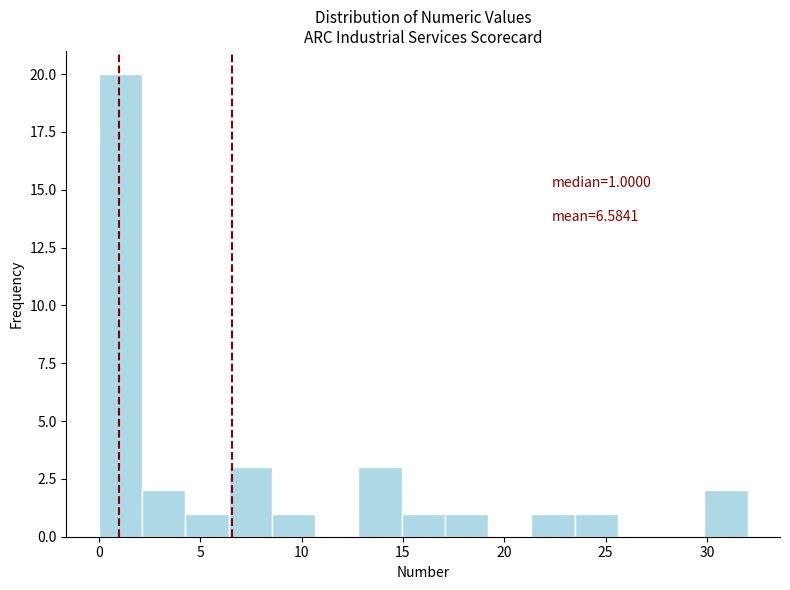

Which range on the x-axis has the tallest bar?

0.0 to 2.0